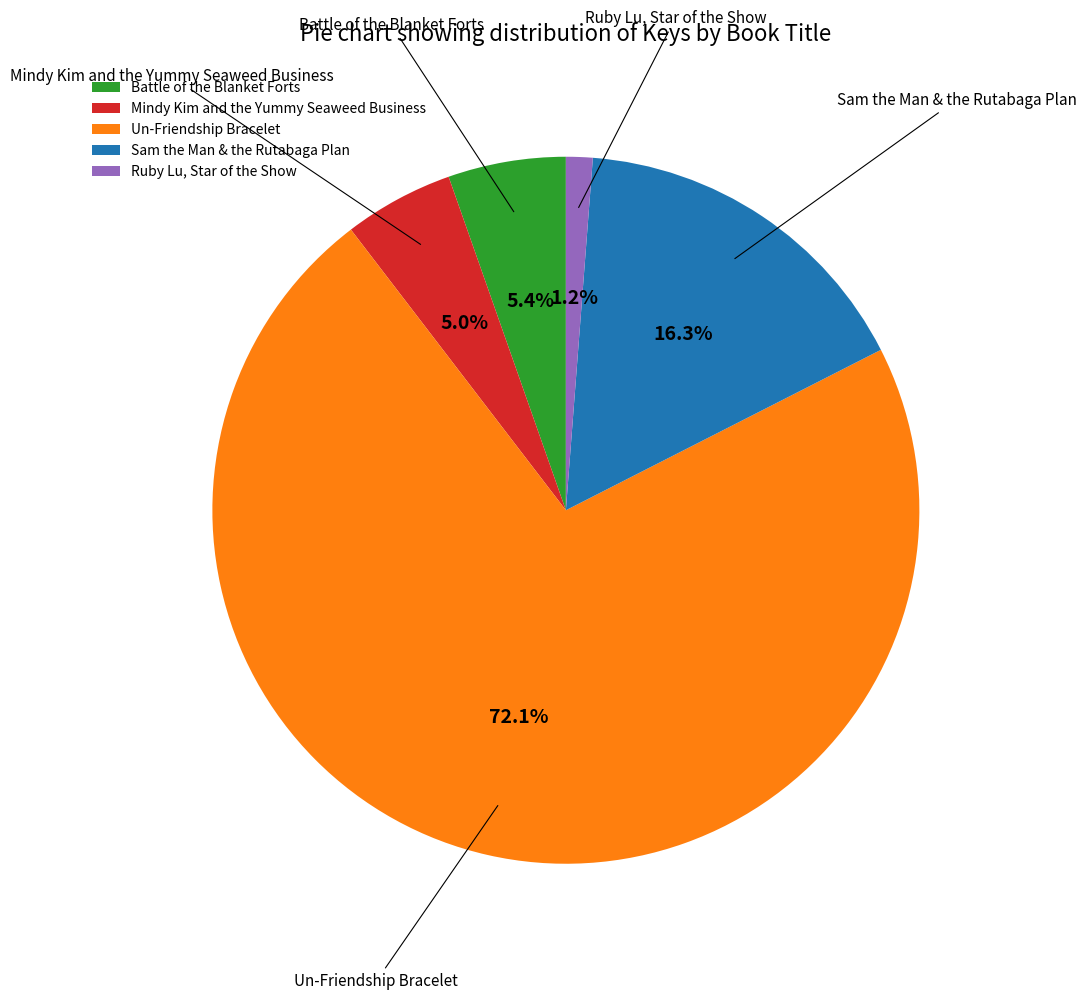

Between Un-Friendship Bracelet and Mindy Kim and the Yummy Seaweed Business, which is larger?

Un-Friendship Bracelet